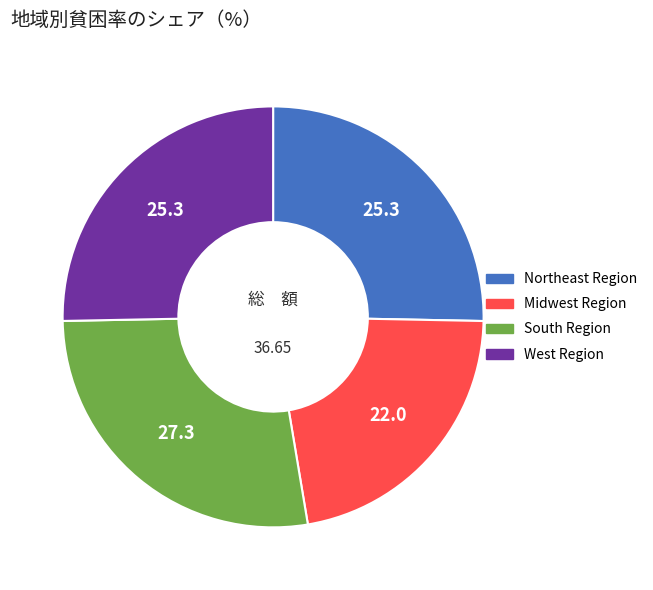

Is it true that South Region is 27% of the pie?

True